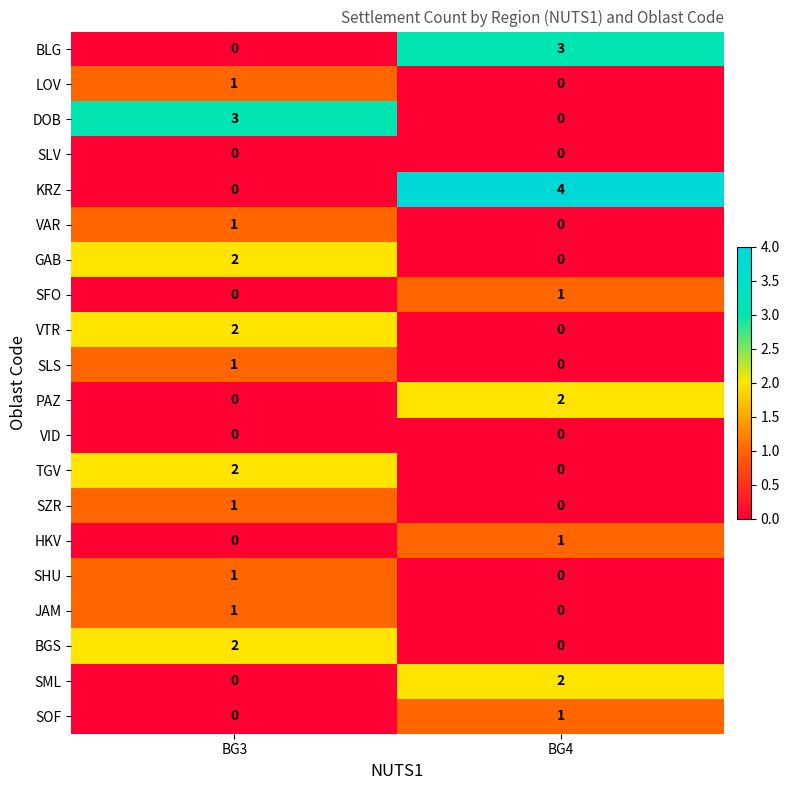

Which series has the largest range (max minus min)?

KRZ